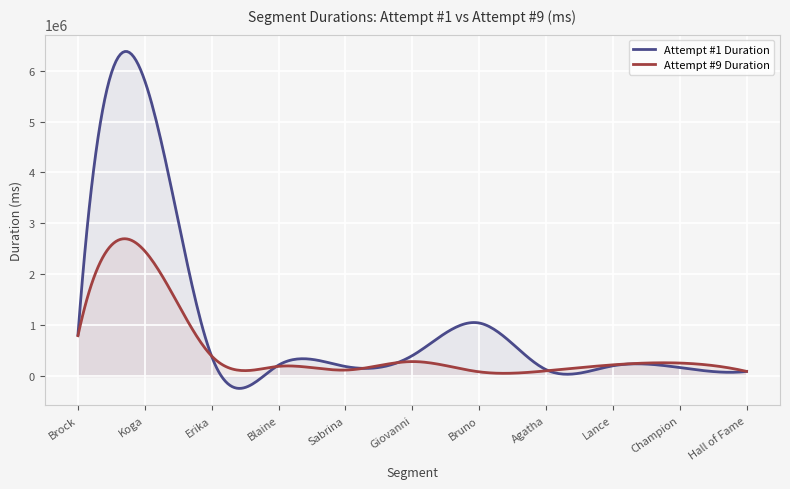

Count the number of data series in this chart.

2